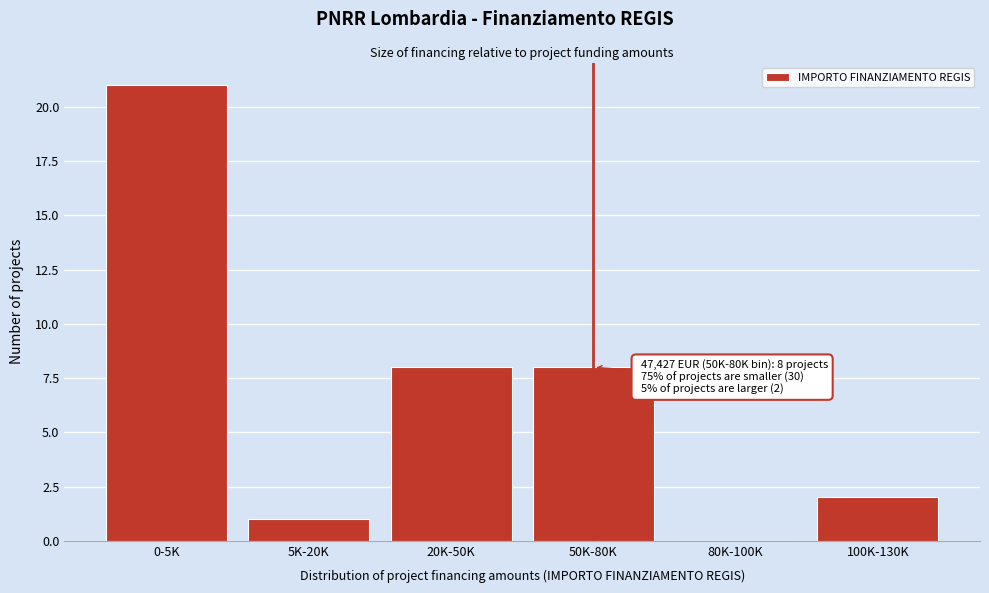

Reading right to left, what are all the values shown in this chart?

100K-130K=2	80K-100K=0	50K-80K=8	20K-50K=8	5K-20K=1	0-5K=21